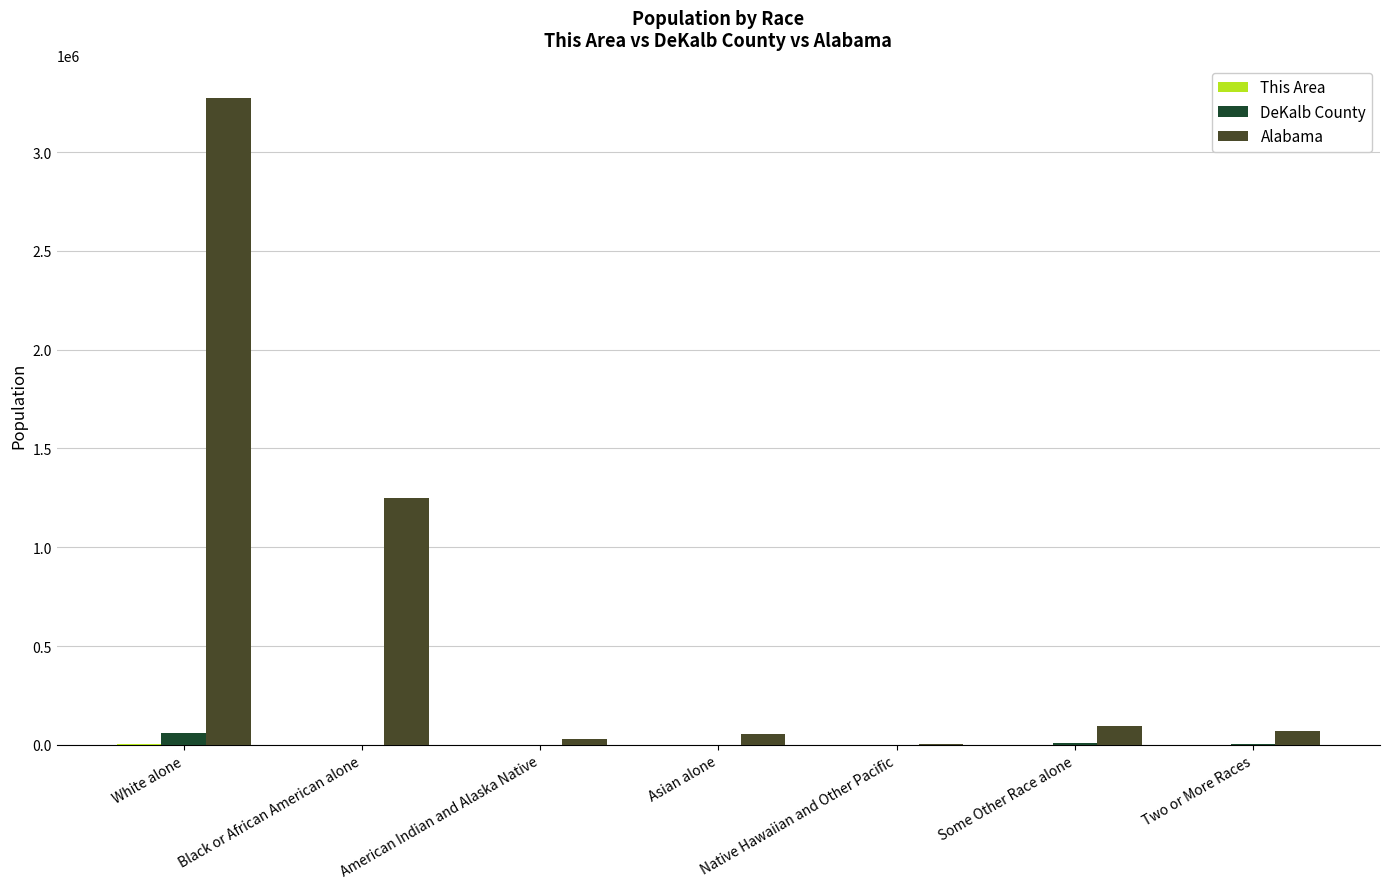

Which label corresponds to the largest value in the chart?

White alone